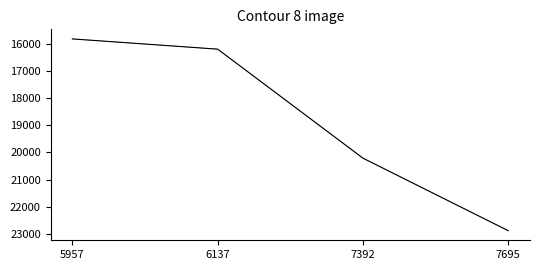

Reading left to right, transcribe all the data shown in this chart.

id: 15813	16190	20209	22884
id_shadow: 15813	16190	20209	22884